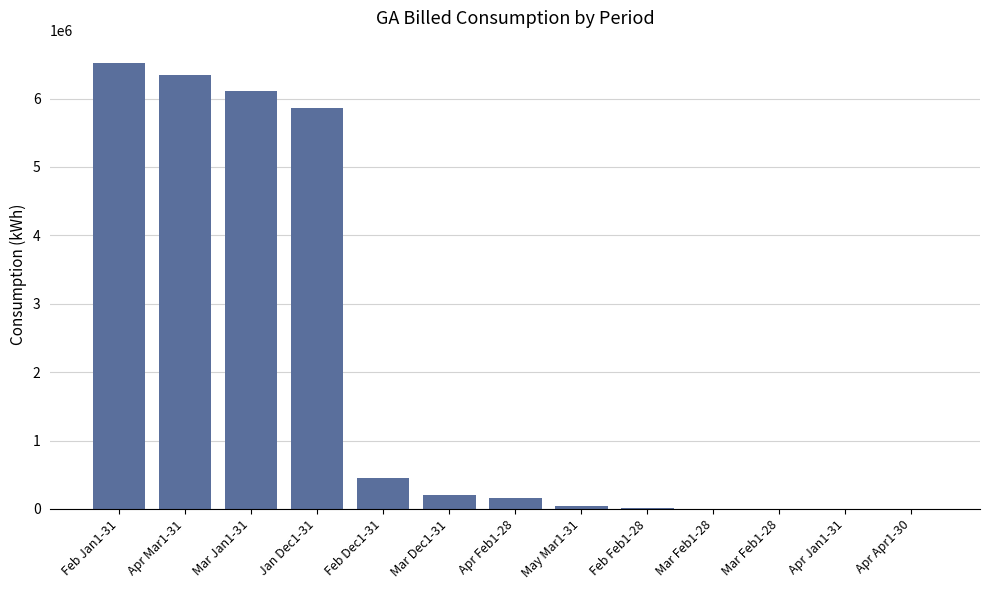

How many categories are shown in the chart?

13